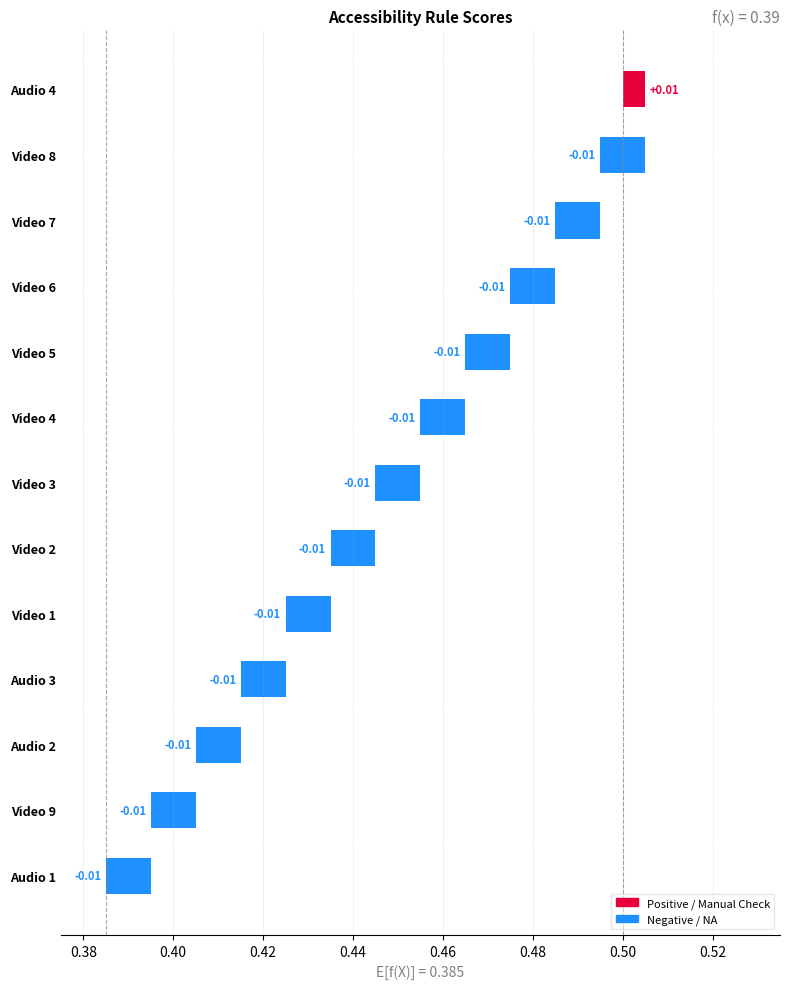

Is it true that Element Manual Check equals 0 at Audio 1?

False